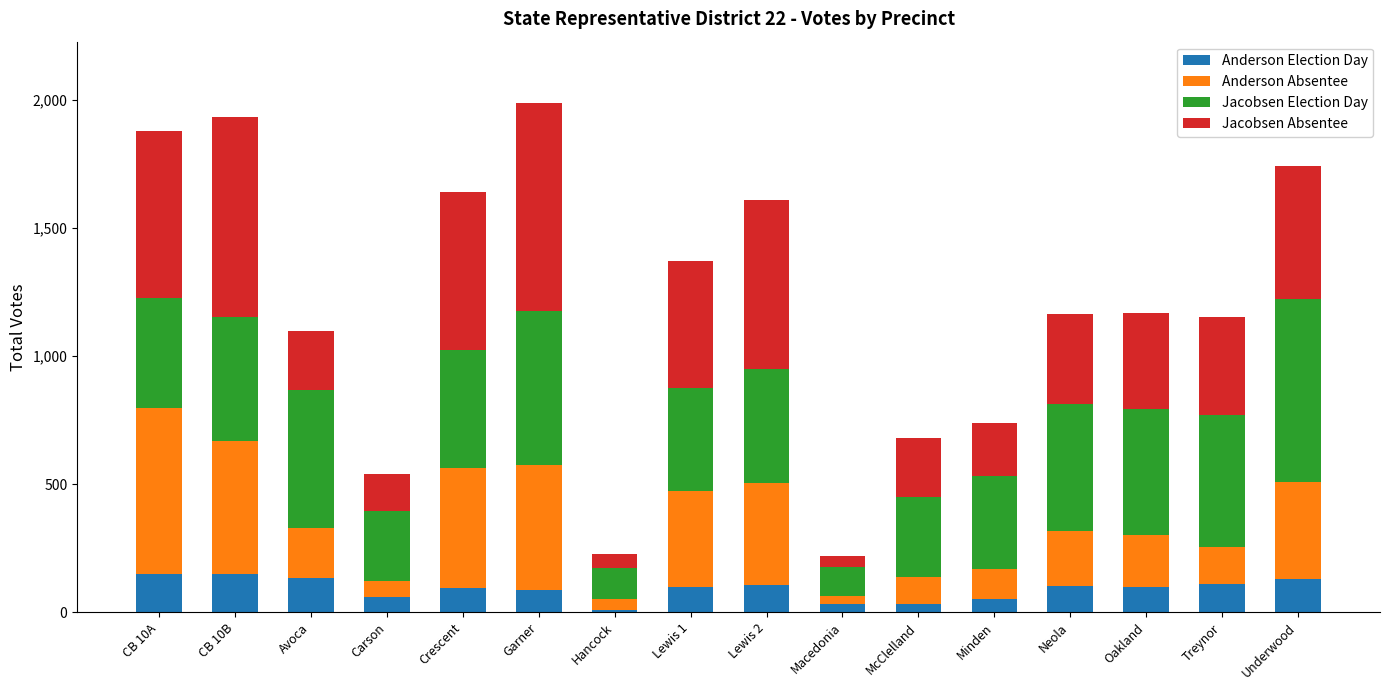

Does the chart contain any negative values?

No